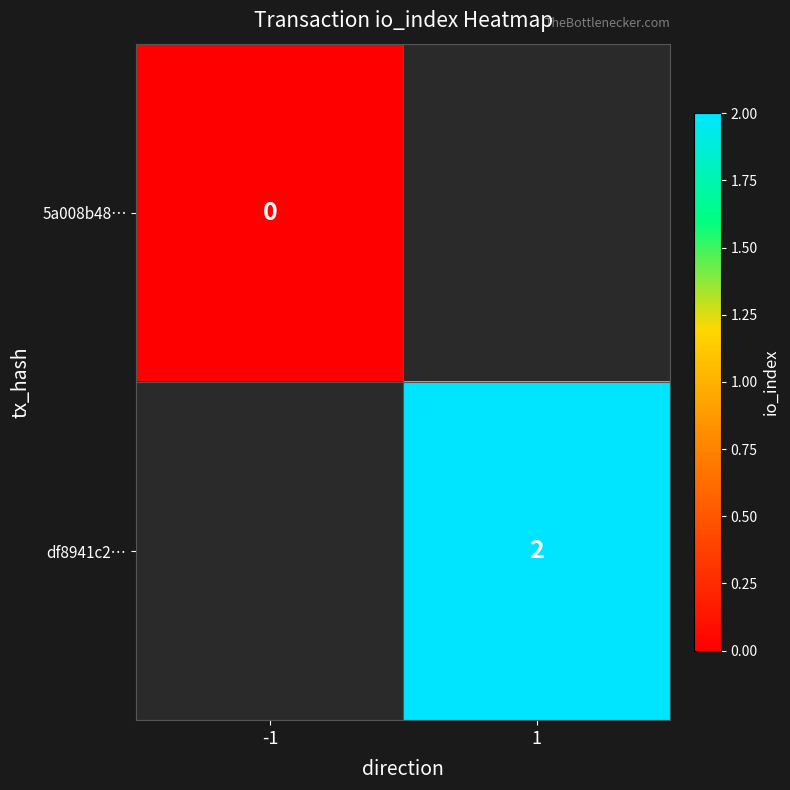

Which series has the widest spread of values?

5a008b48…